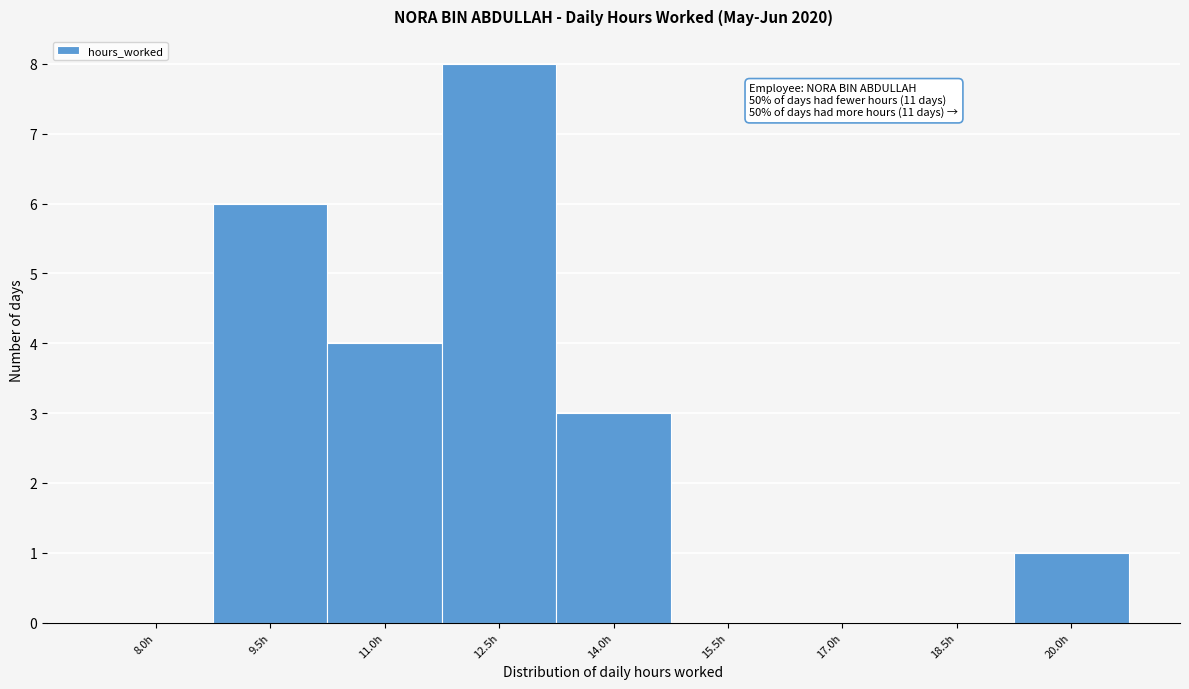

Reading left to right, transcribe all the data shown in this chart.

8.0h=0	9.5h=6	11.0h=4	12.5h=8	14.0h=3	15.5h=0	17.0h=0	18.5h=0	20.0h=1